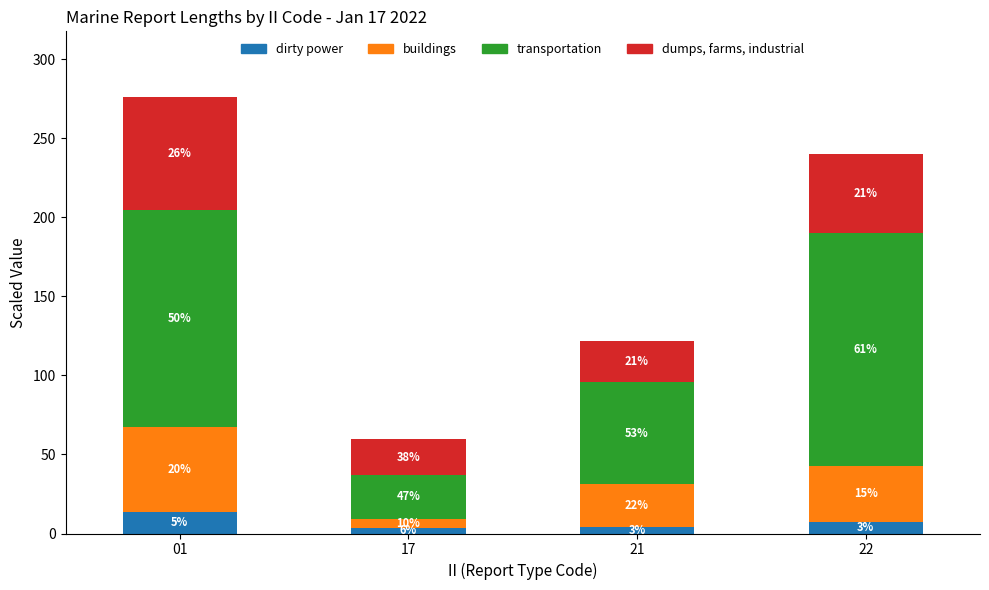

At 17, list the series in order from smallest to largest.

dirty power, buildings, dumps, farms, industrial, transportation